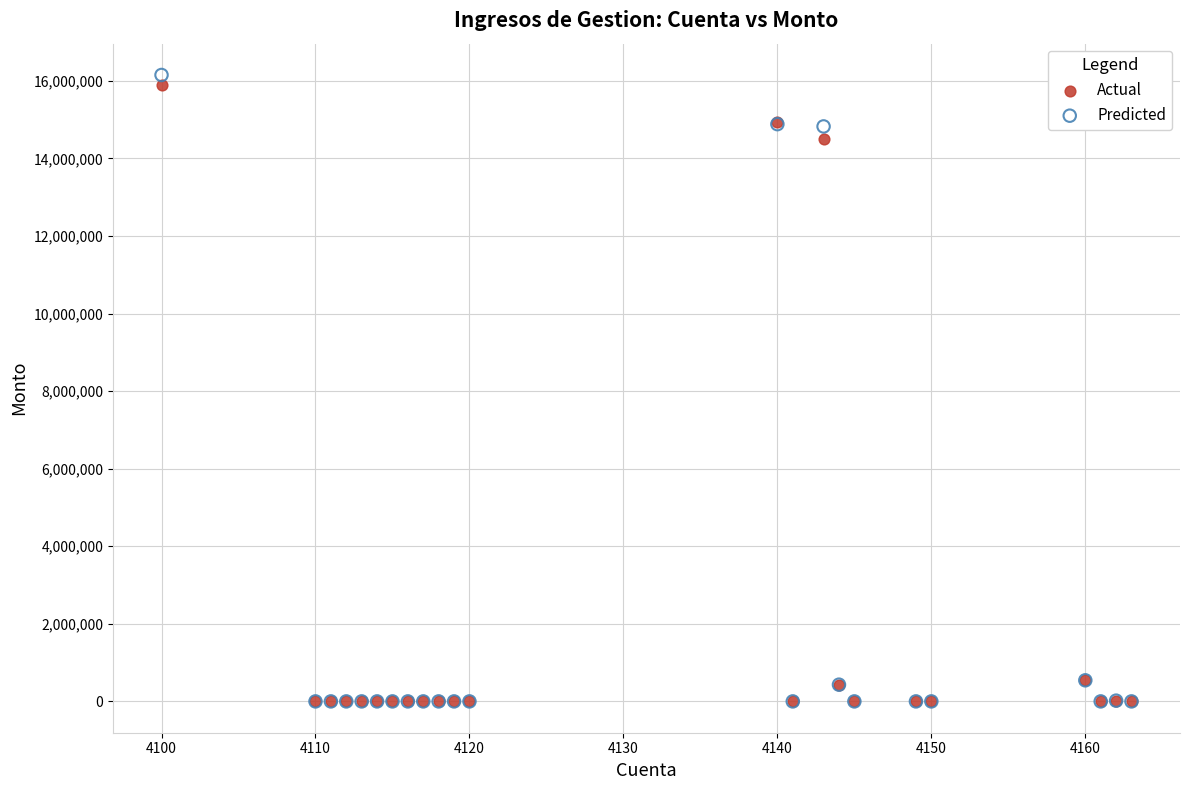

Which series contains the highest Y value?

Predicted